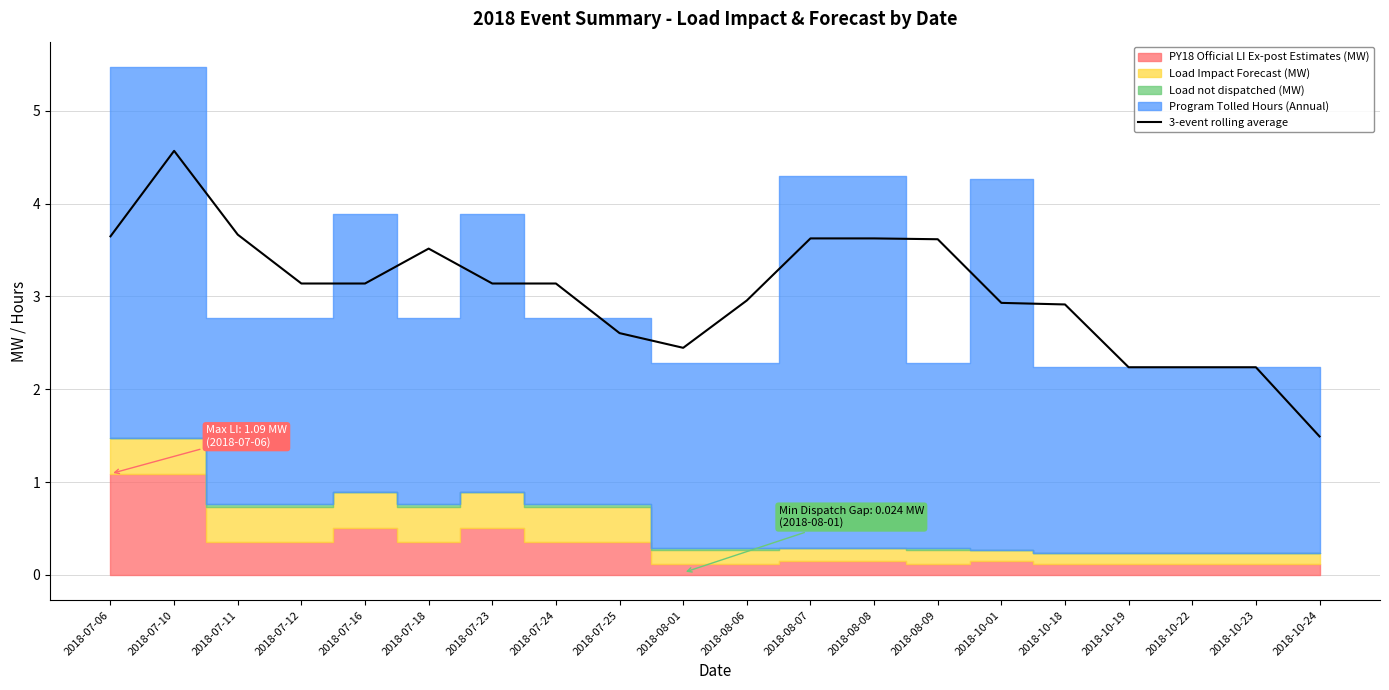

Does the chart display data point markers on the line(s)?

No